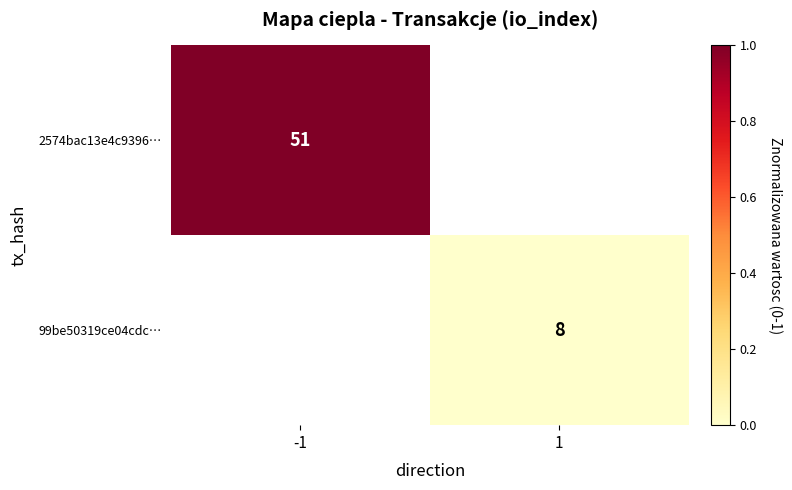

Which category has the highest value across all series?

-1